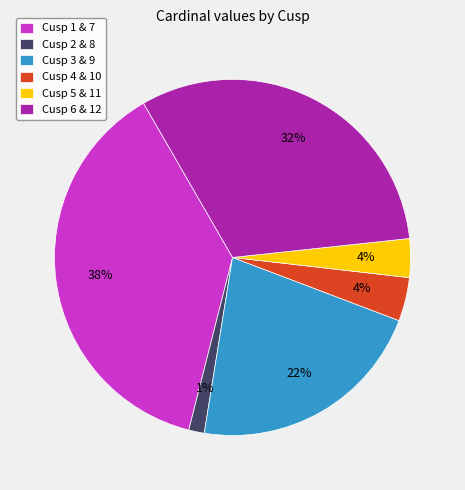

How many segments does this pie chart have?

6